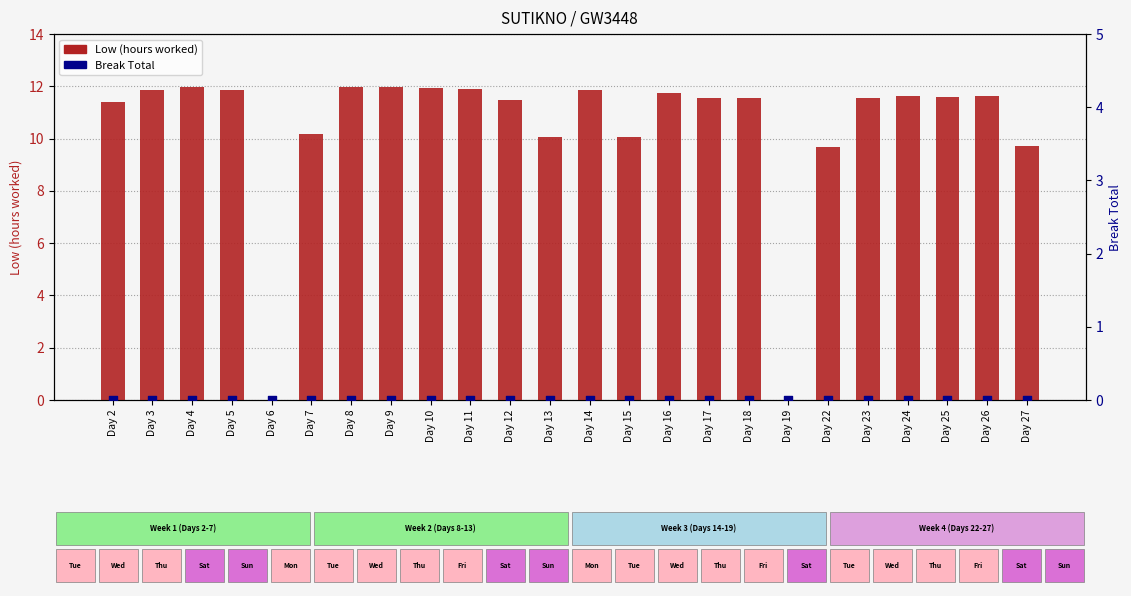

At which category is the sum across all series the highest?

Day 4